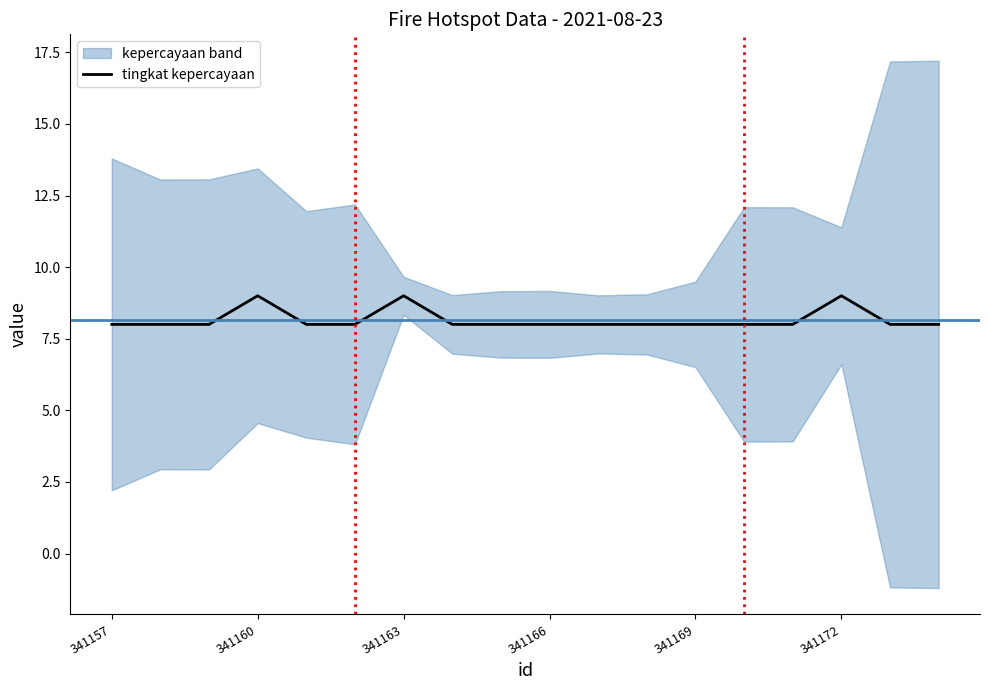

Reading left to right, extract all data points from this chart.

8	8	8	9	8	8	9	8	8	8	8	8	8	8	8	9	8	8